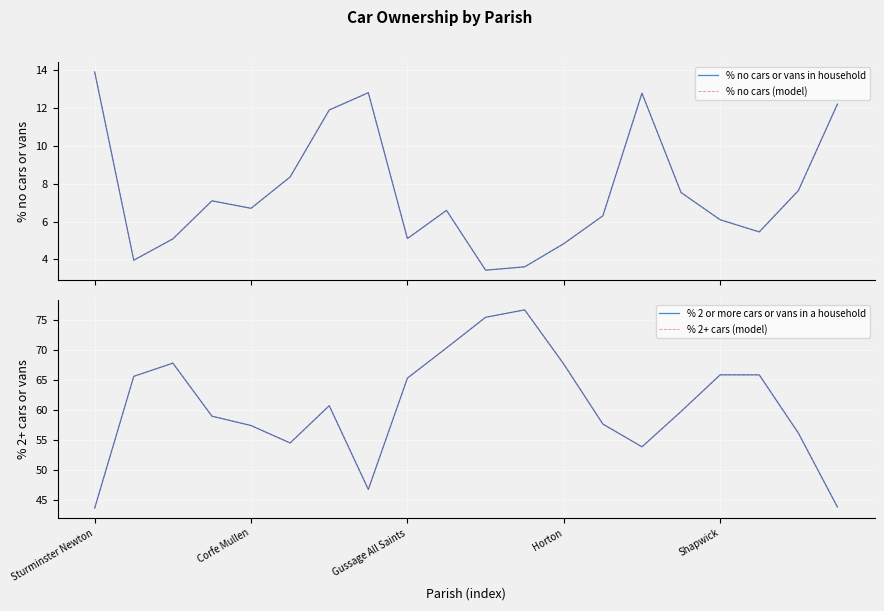

True or false: % 2 or more cars or vans in a household and % 2+ cars (model) cross at least once.

False